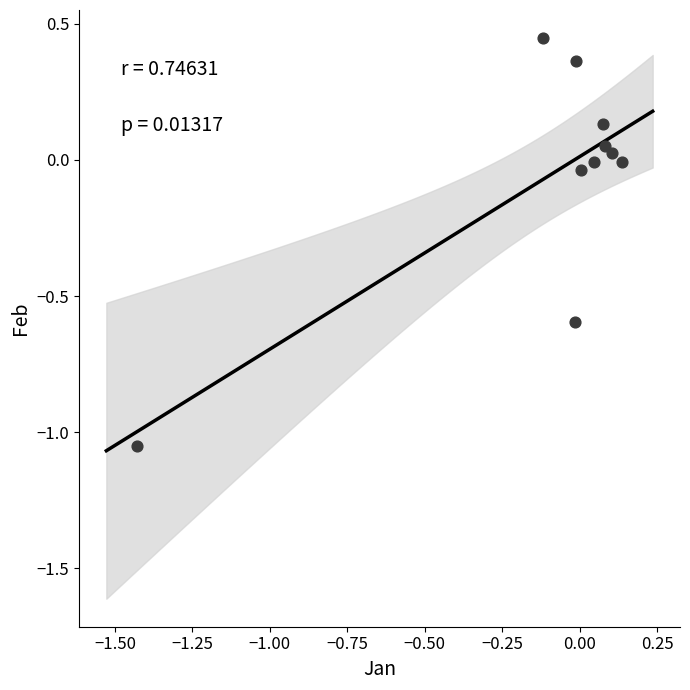

What is the range of X values (max minus min)?

1.6